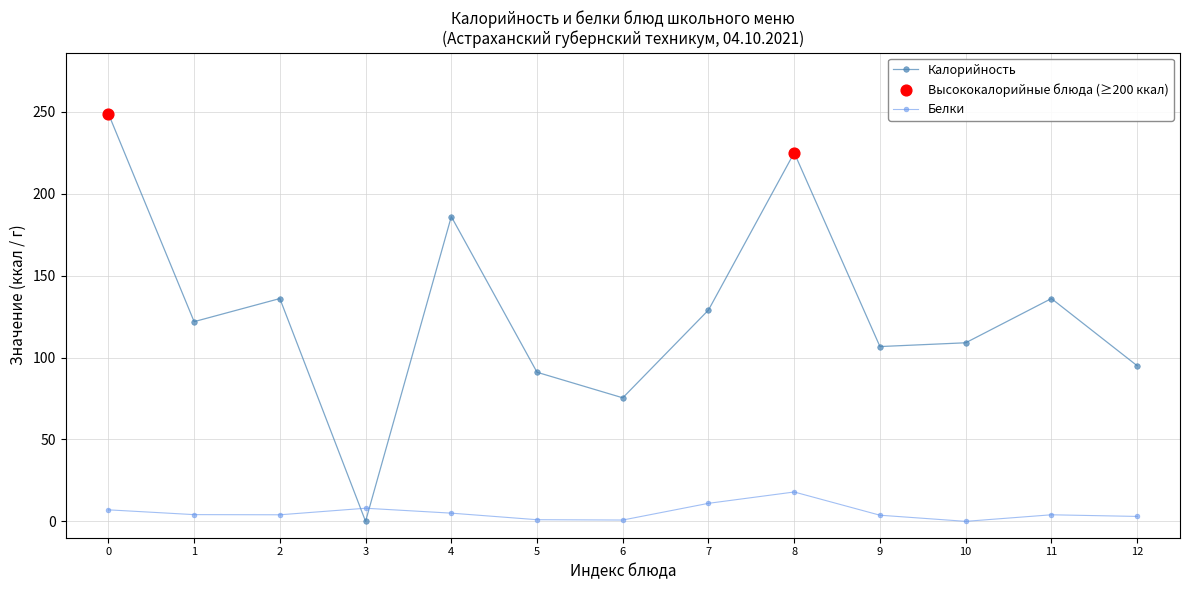

At which category is the sum across all series the highest?

0